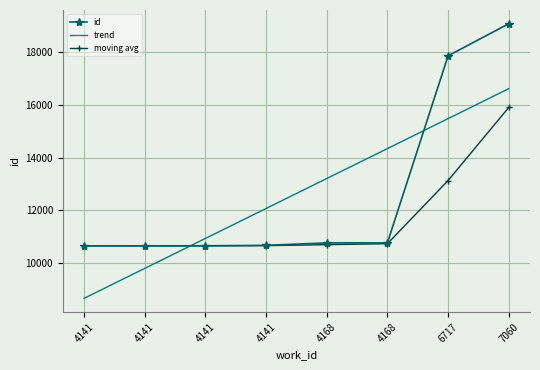

What is the difference between the highest and lowest values at 4141?

1993.8